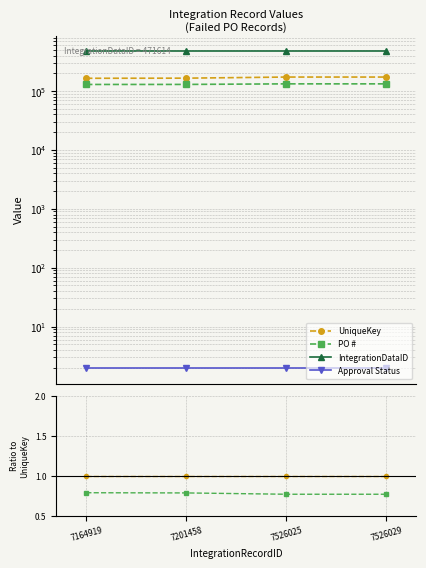

Where is UniqueKey nearest to the value 1?

7164919